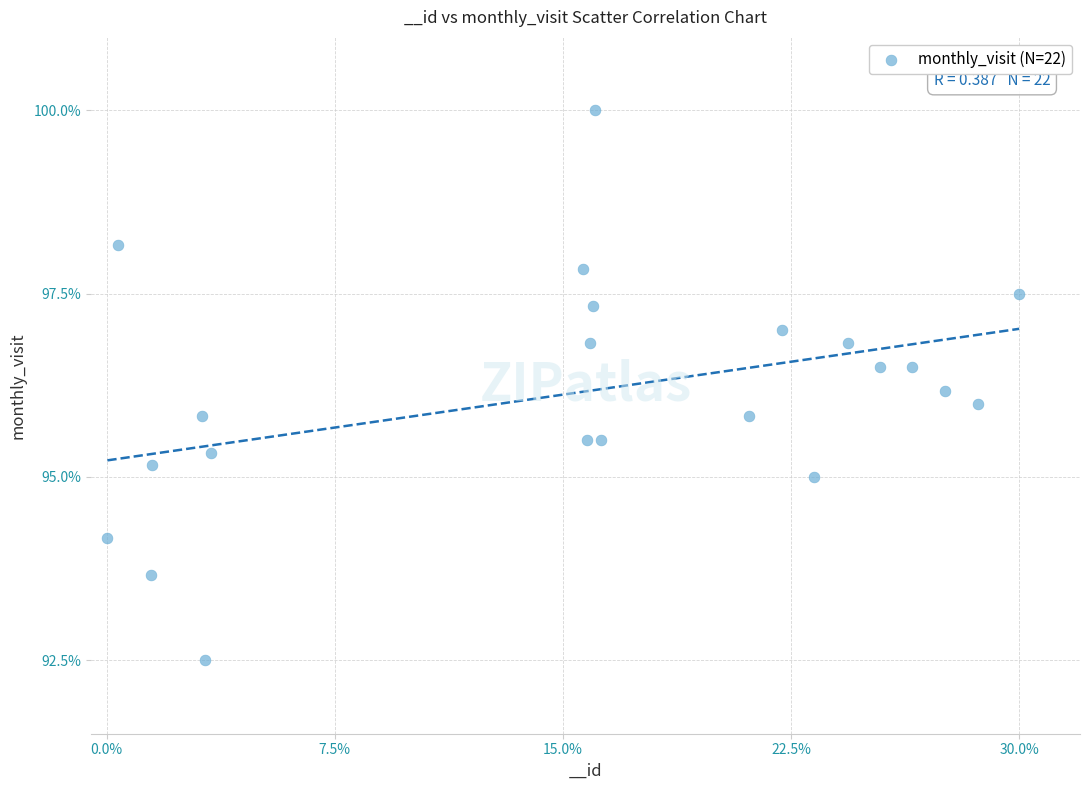

What is the range of Y values (max minus min)?

7.5